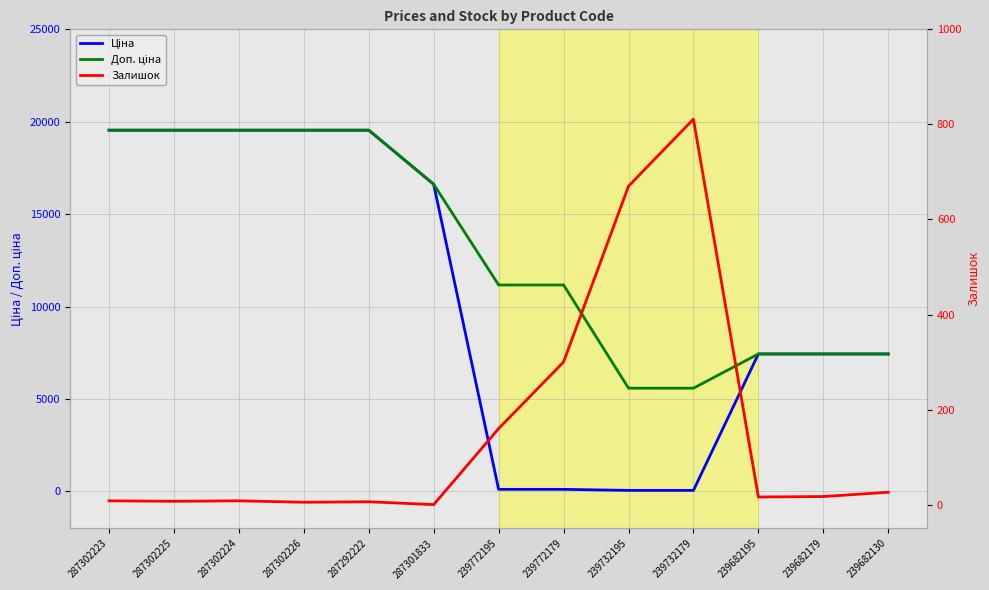

What is the average value of the Ціна series?

10536.5